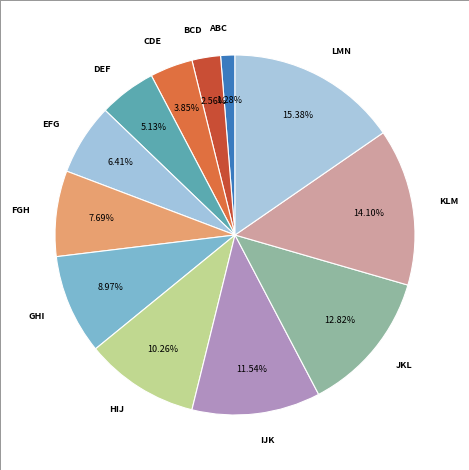

What is the smallest slice in the pie chart?

ABC